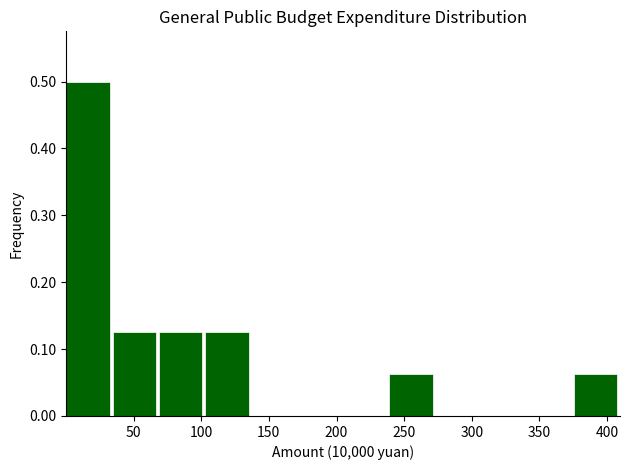

Which range on the x-axis has the tallest bar?

0 to 35